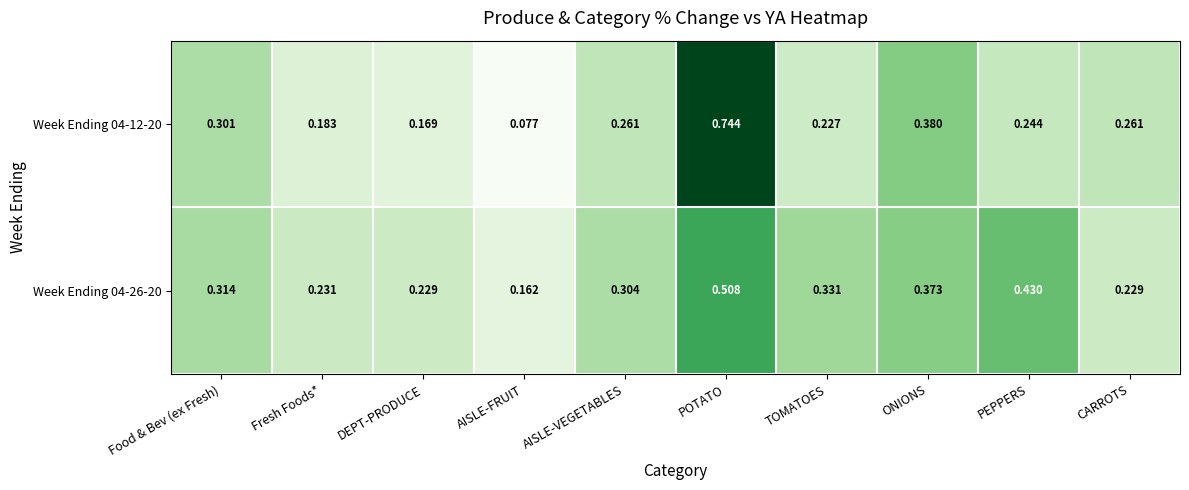

At which category is the sum across all series the highest?

POTATO